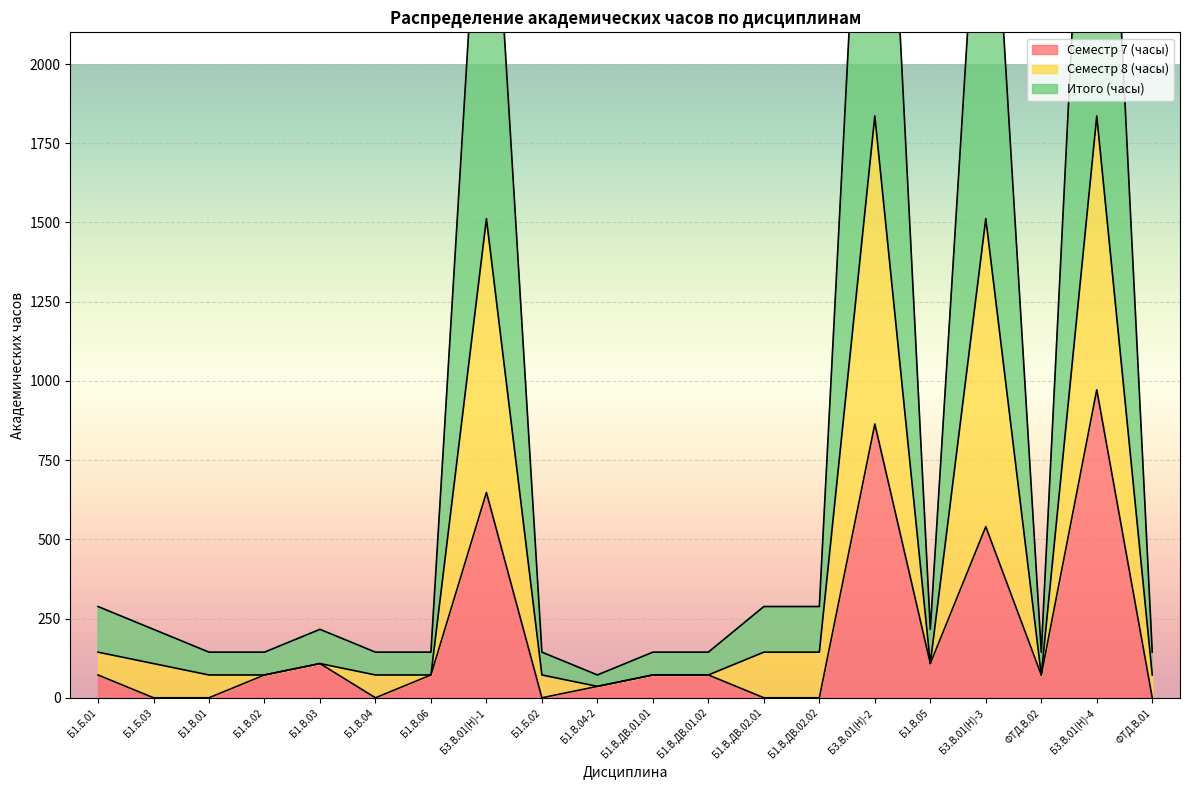

What is the maximum value shown in the chart?

3672